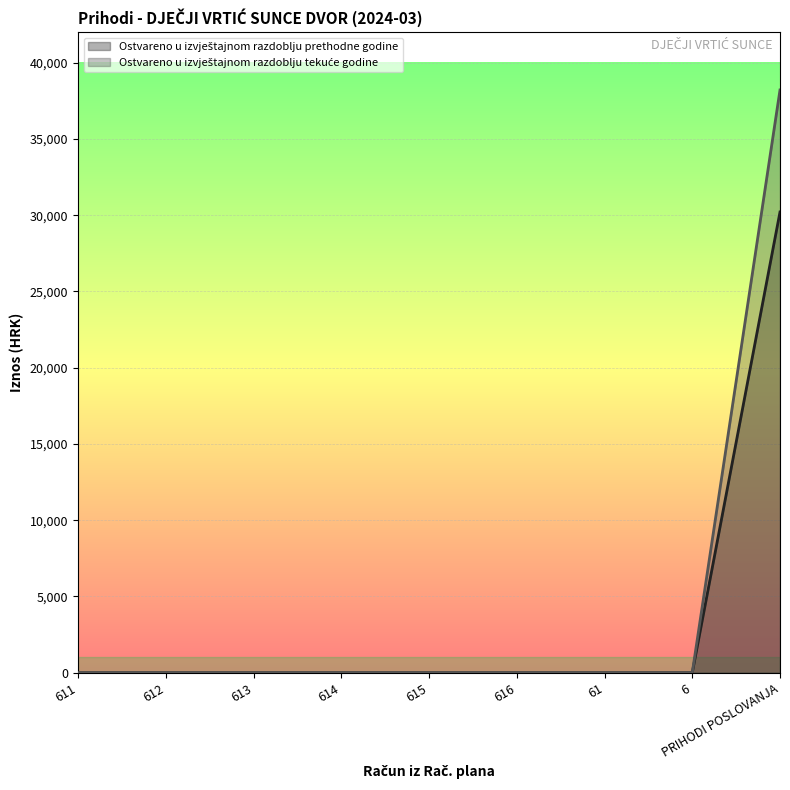

What is the maximum value for Ostvareno u izvještajnom razdoblju prethodne godine?

38206.3